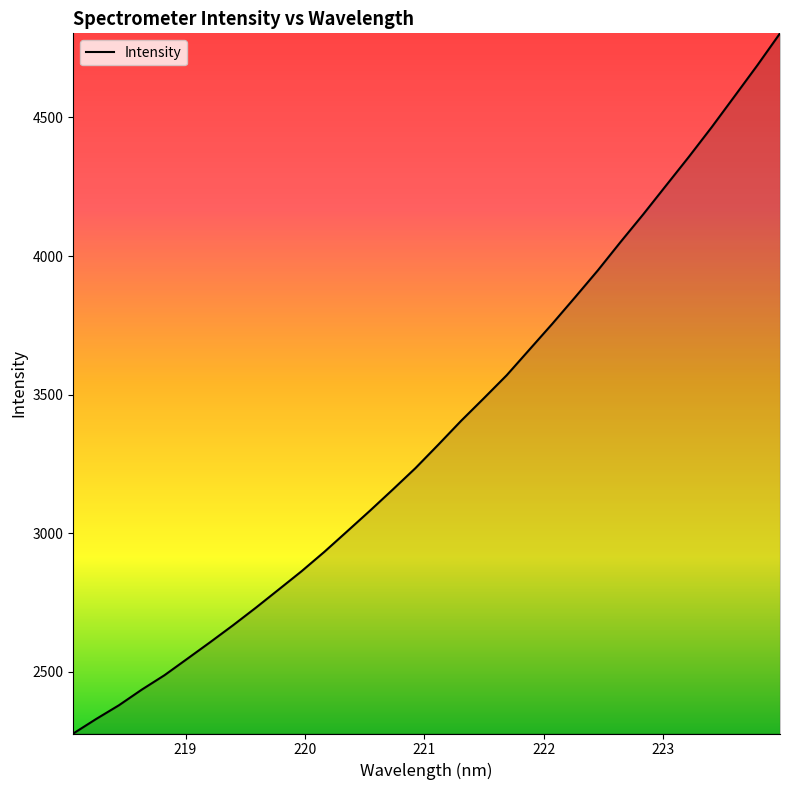

What is the greatest value displayed?

4803.7